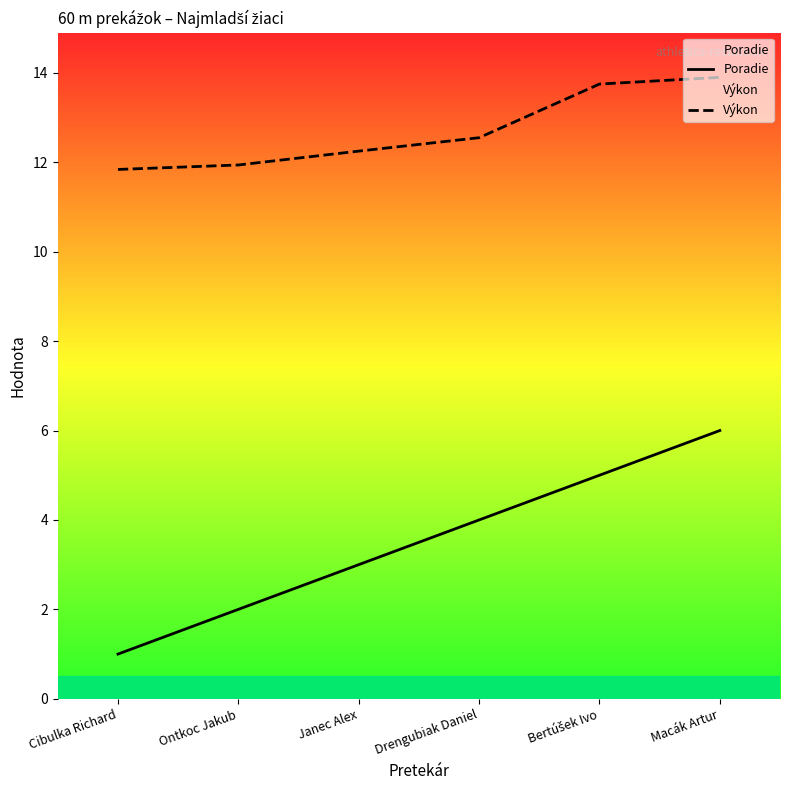

True or false: Výkon has a value of 12.2 at Janec Alex.

True